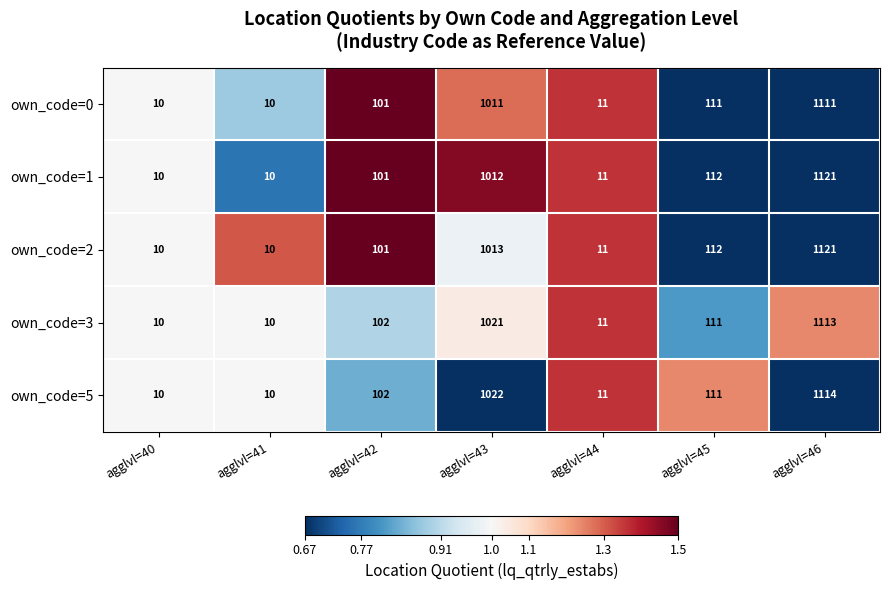

What value does the own_code=0 series have at agglvl=45?

111